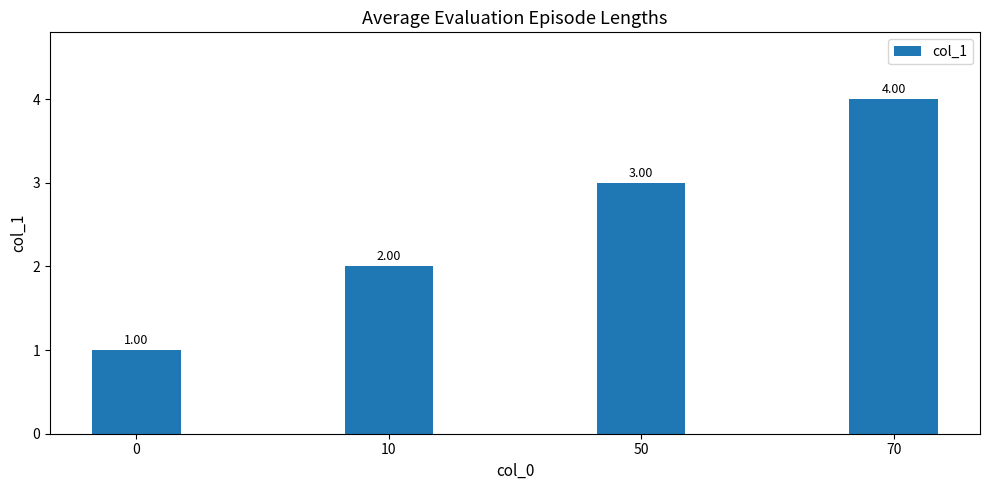

Between 0 and 10, which is larger?

10